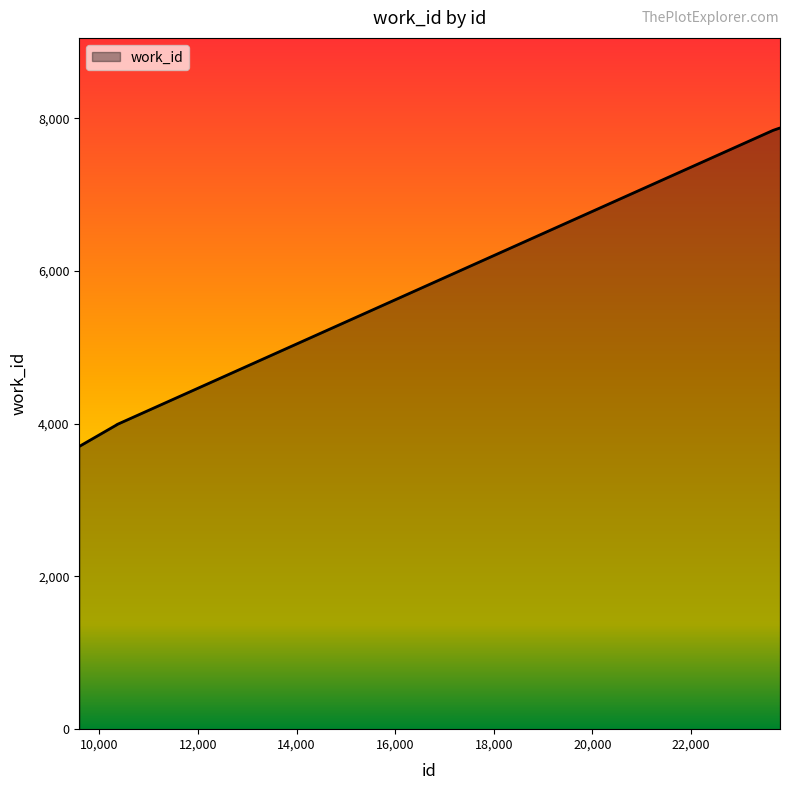

What is the difference between the maximum and minimum values?

4169